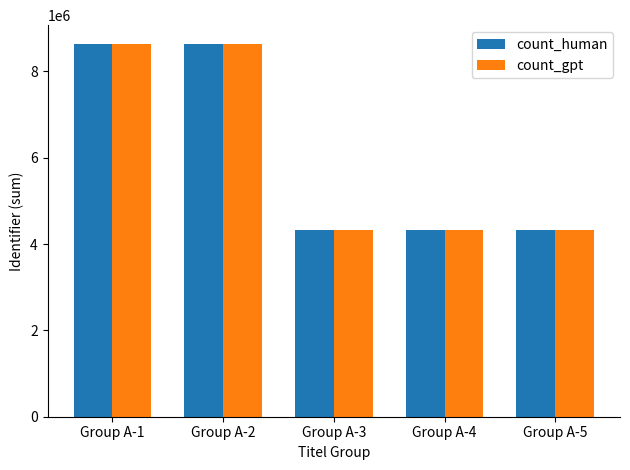

The value of count_gpt at Group A-3 is 7279780. True or false?

False